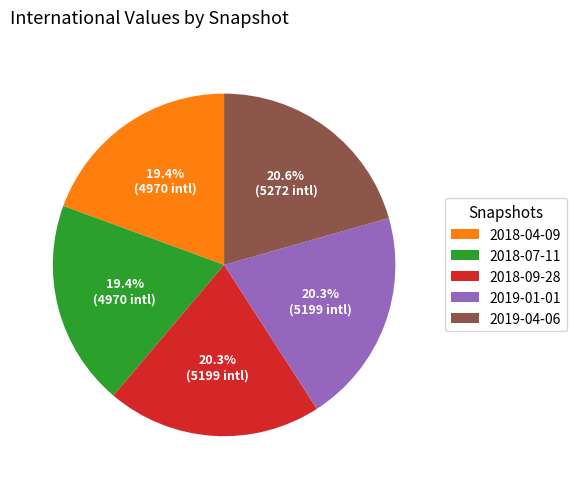

To the nearest percent, what percentage of the pie is 2018-09-28?

20%